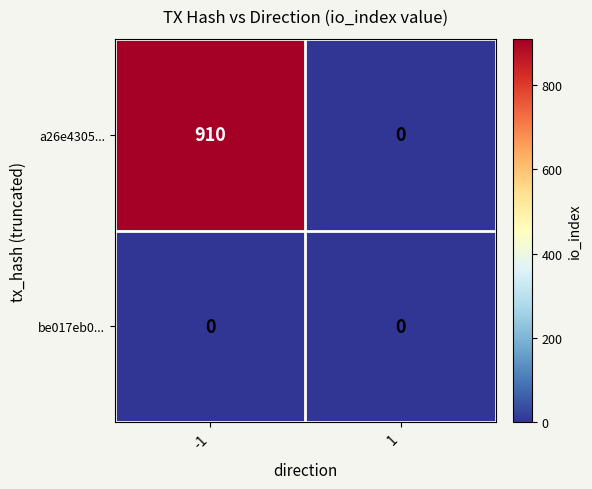

The a26e4305... series shows 464 at 1. True or false?

False